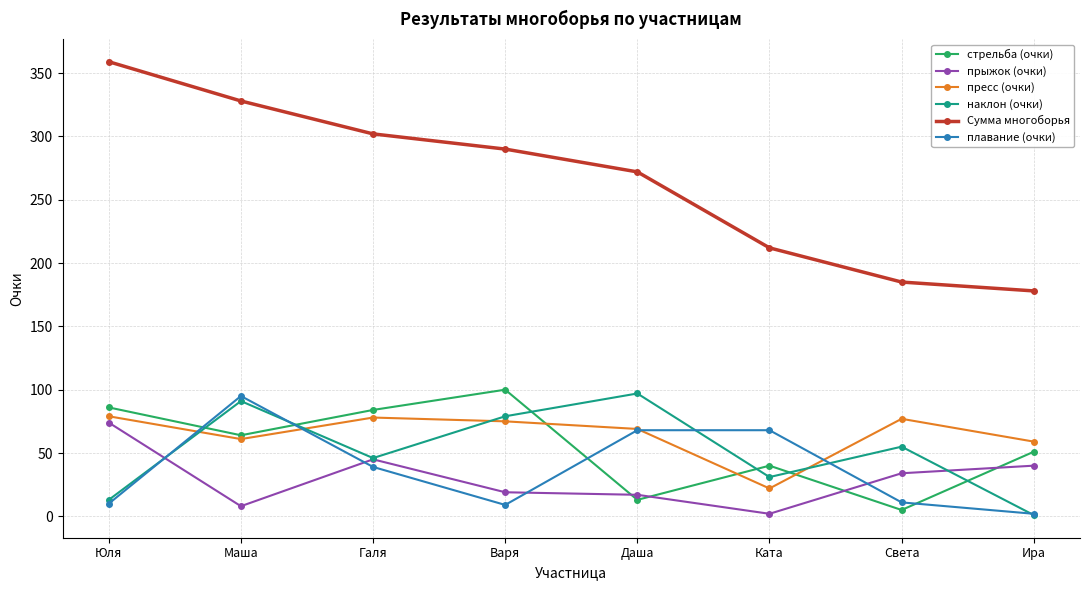

Which series changed the most between Маша and Даша?

Сумма многоборья